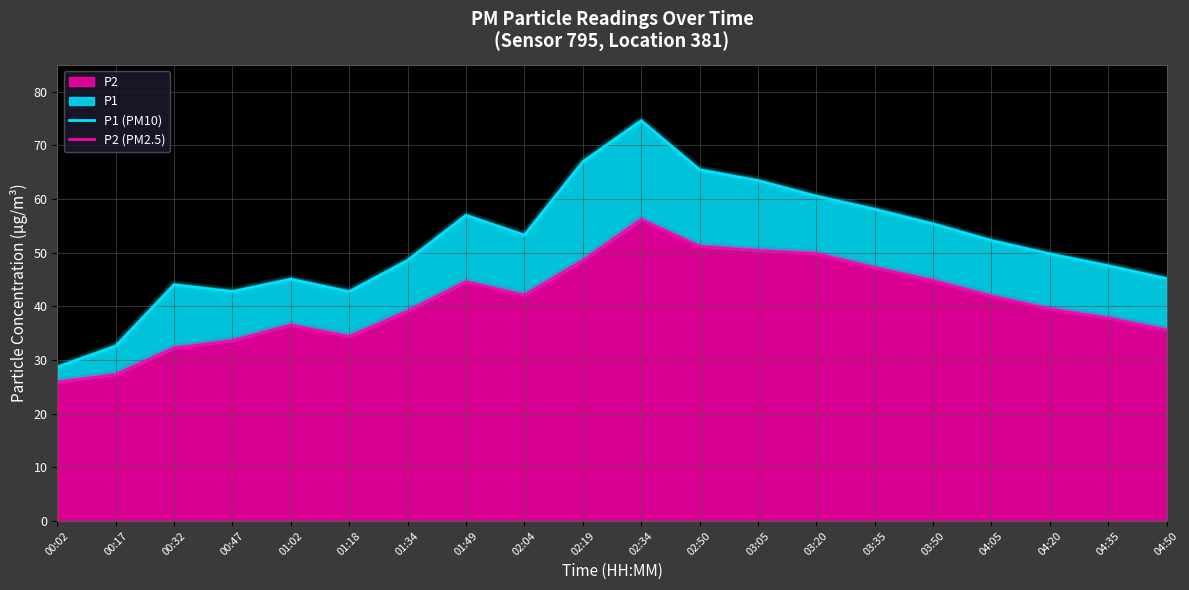

How many values in the P1 series are below 52?

10